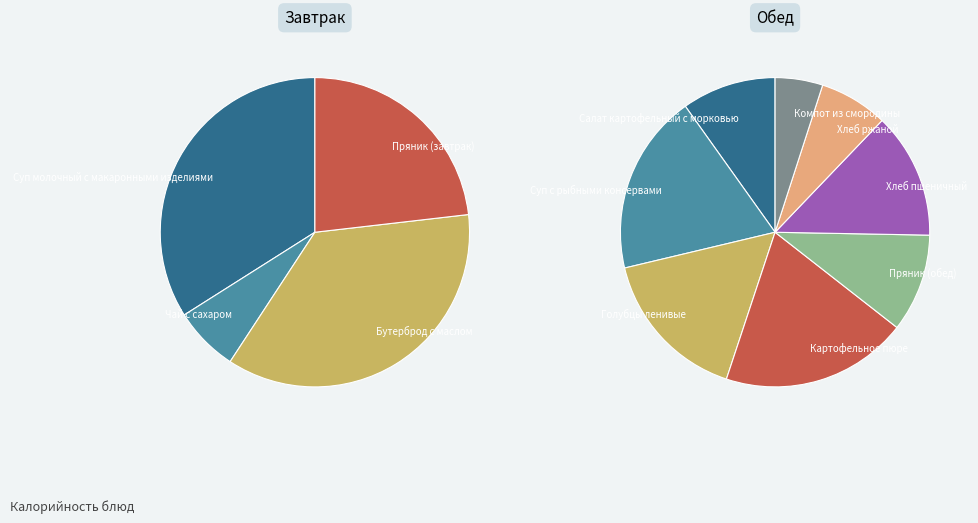

Which series has the widest spread of values?

завтрак_values